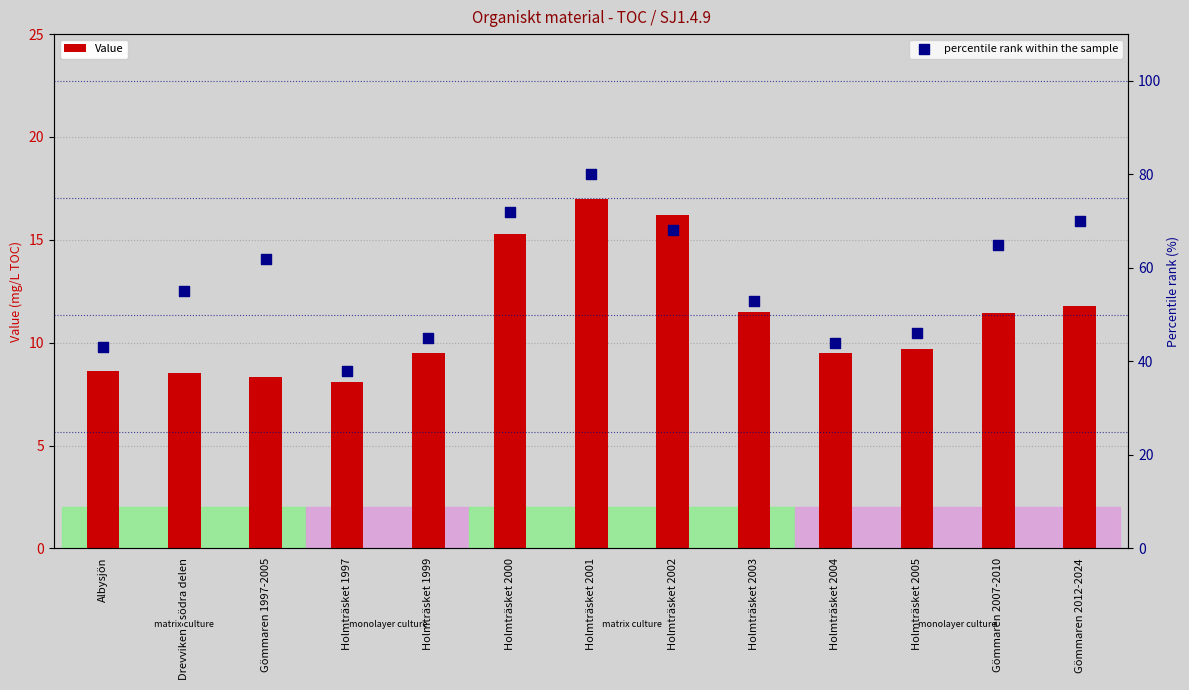

At which category is the sum across all series the highest?

Holmträsket 2001